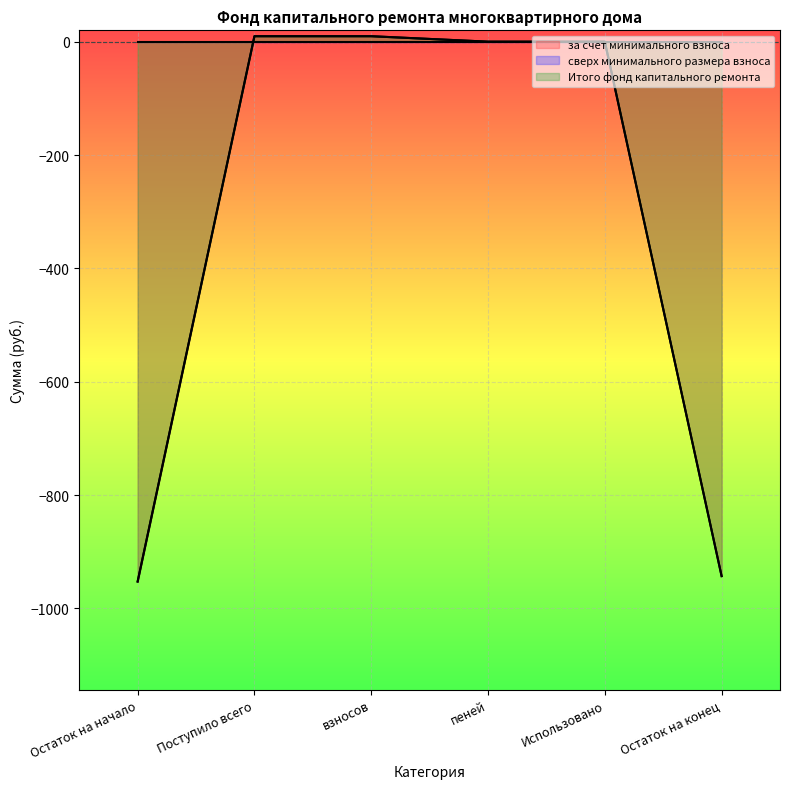

True or false: за счет минимального взноса and Итого фонд капитального ремонта intersect in this chart.

False